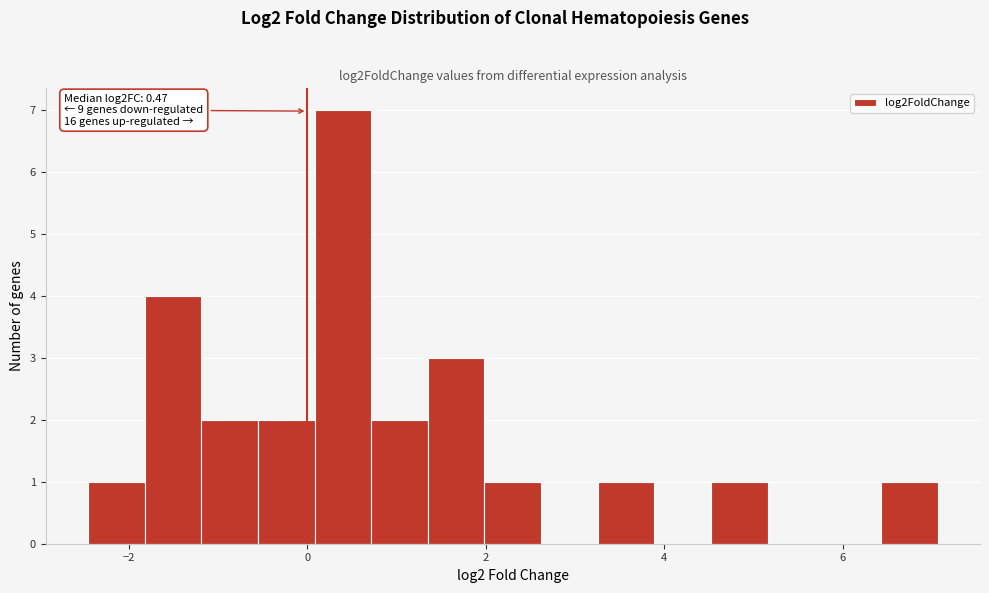

Around what value on the x-axis is the tallest bar? Give the approximate position of its centre, as read against the axis.

0.4